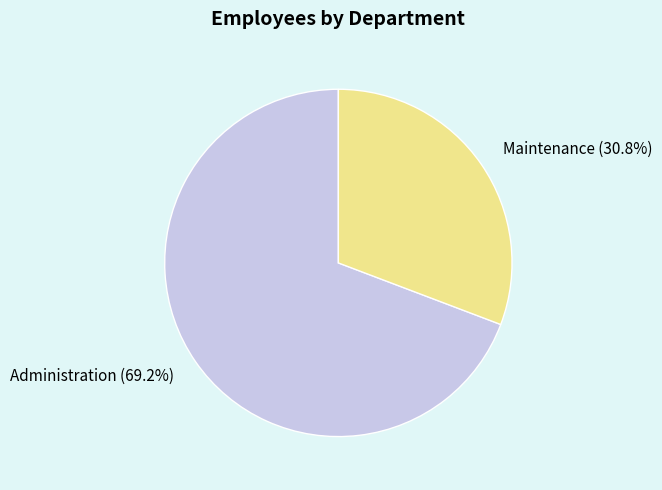

Approximately how many times larger is the value at Maintenance compared to Administration?

0.4